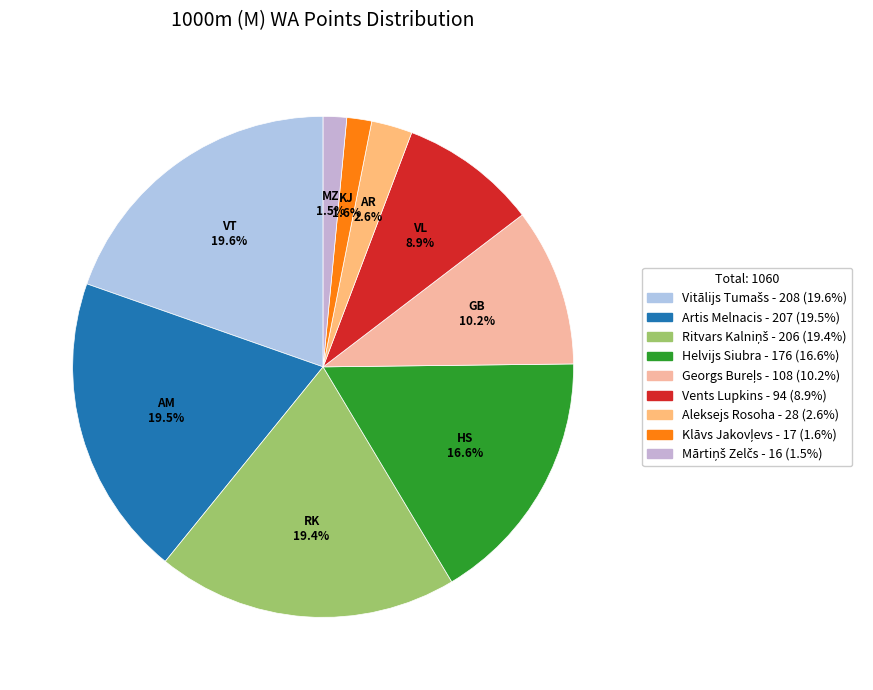

Is the sum of Mārtiņš Zelčs and Ritvars Kalniņš greater than half?

No